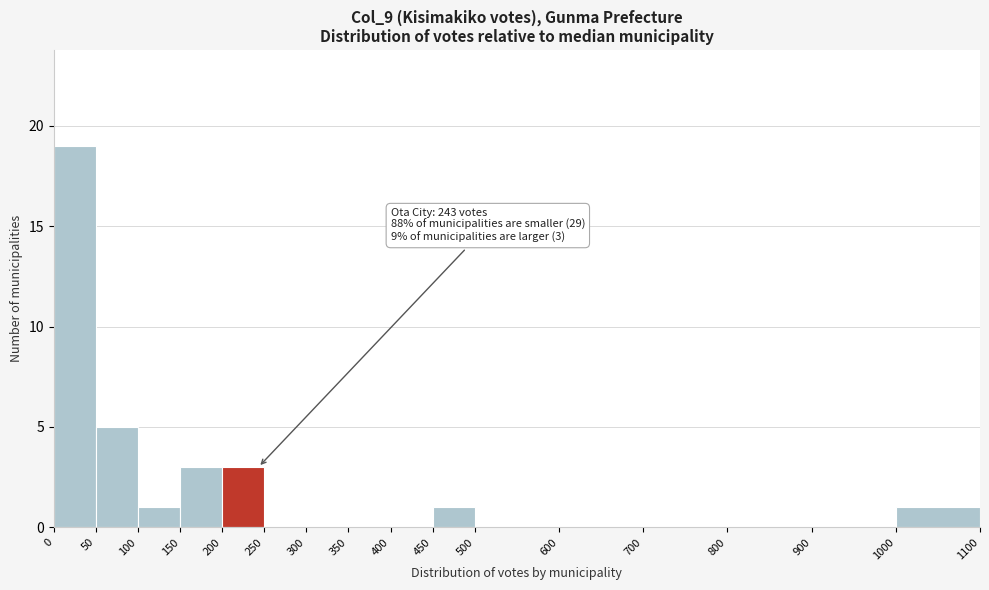

Which range on the x-axis has the tallest bar?

0 to 50